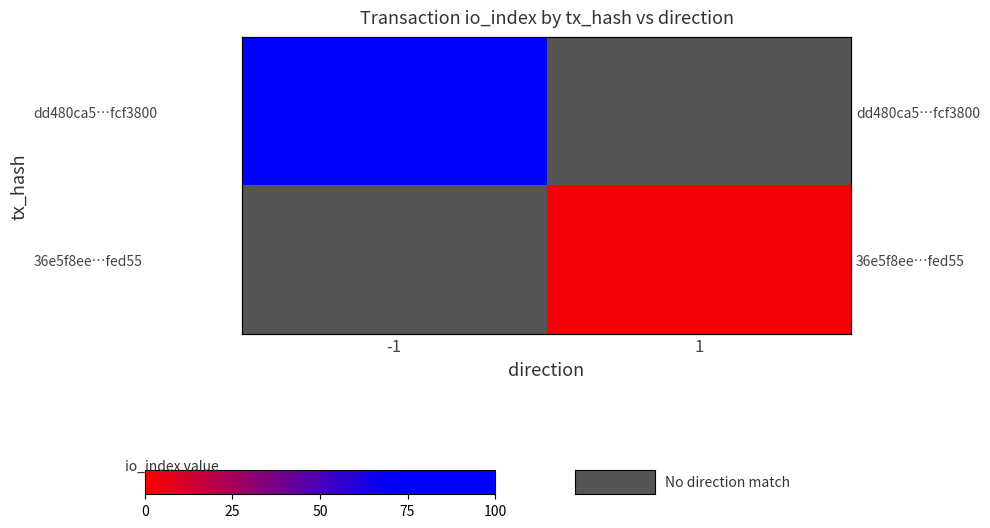

At how many categories does at least one series exceed 29?

1